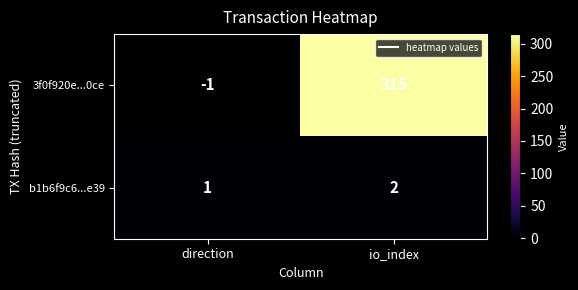

What is the sum of the 3f0f920e...0ce values at direction and io_index?

314